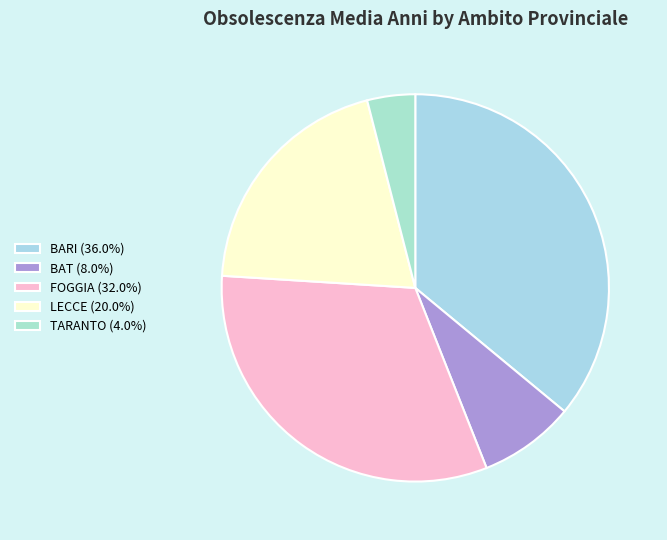

Rank the categories by value from highest to lowest.

BARI, FOGGIA, LECCE, BAT, TARANTO